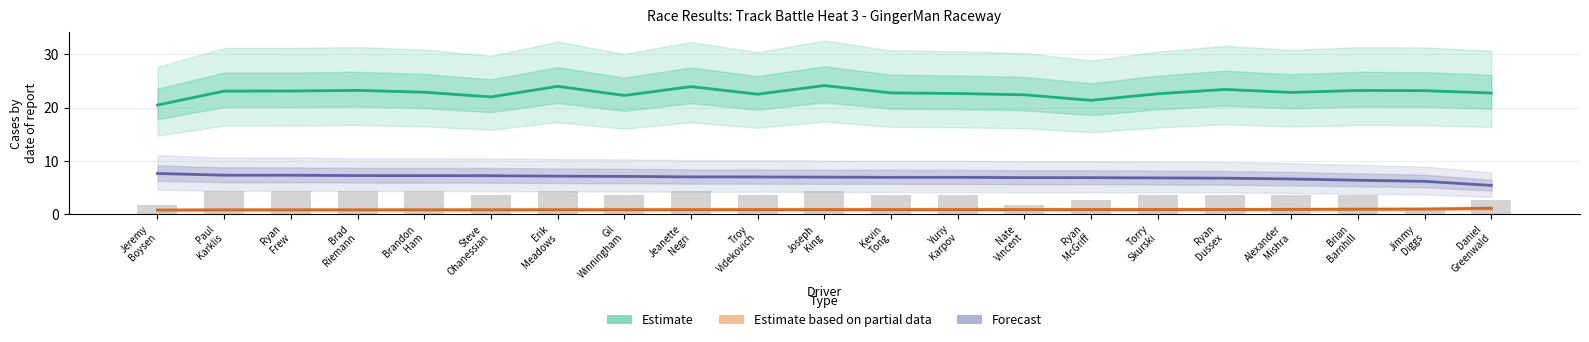

The value of Estimate based on partial data at Torry
Skurski is 1.4. True or false?

False